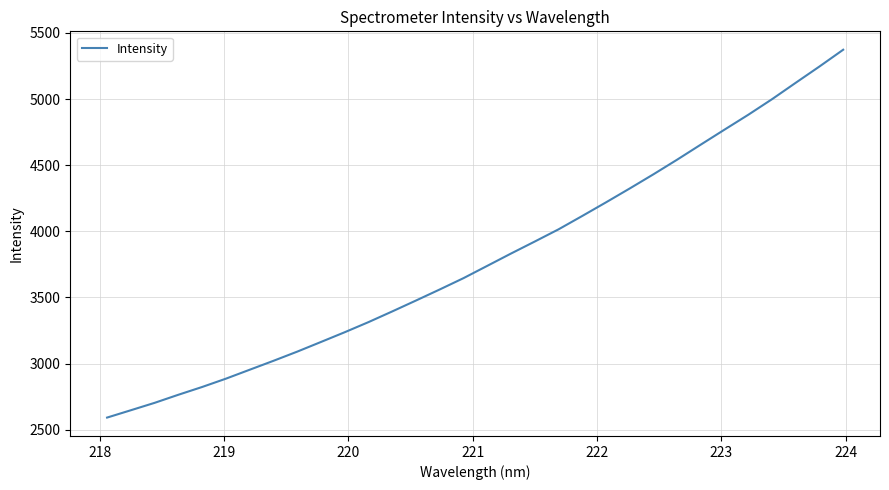

What is the greatest value displayed?

5373.4